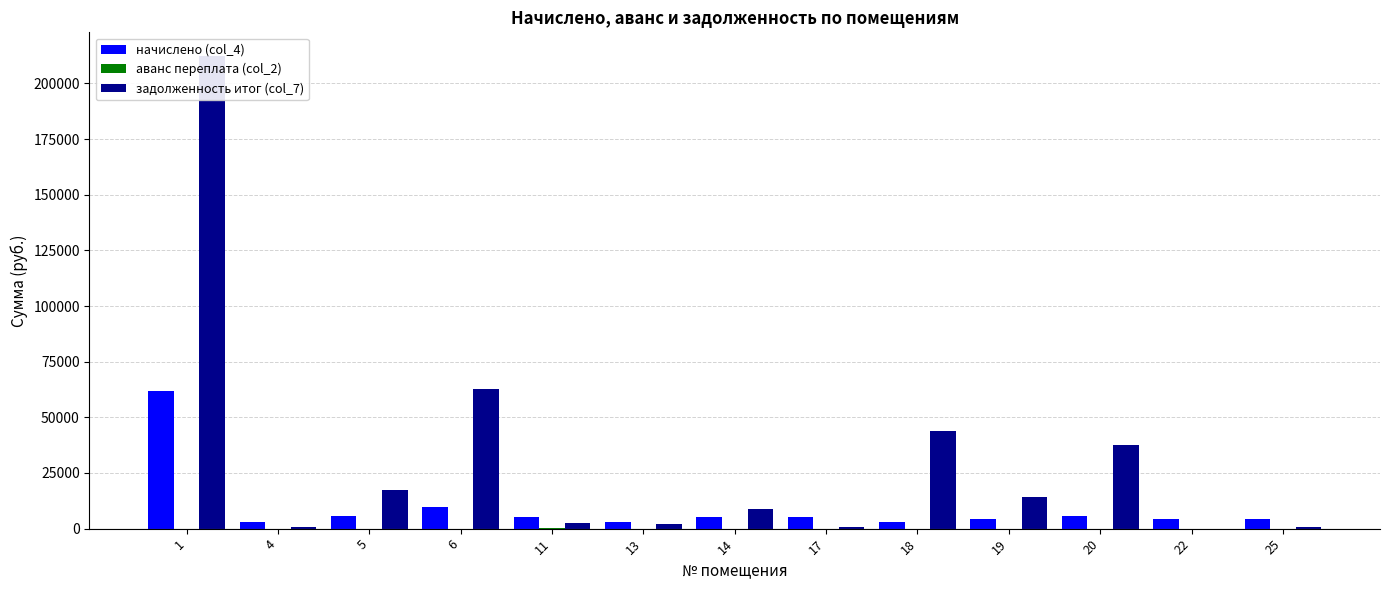

Rank the series by their average value, from highest to lowest.

задолженность итог (col_7), начислено (col_4), аванс переплата (col_2)